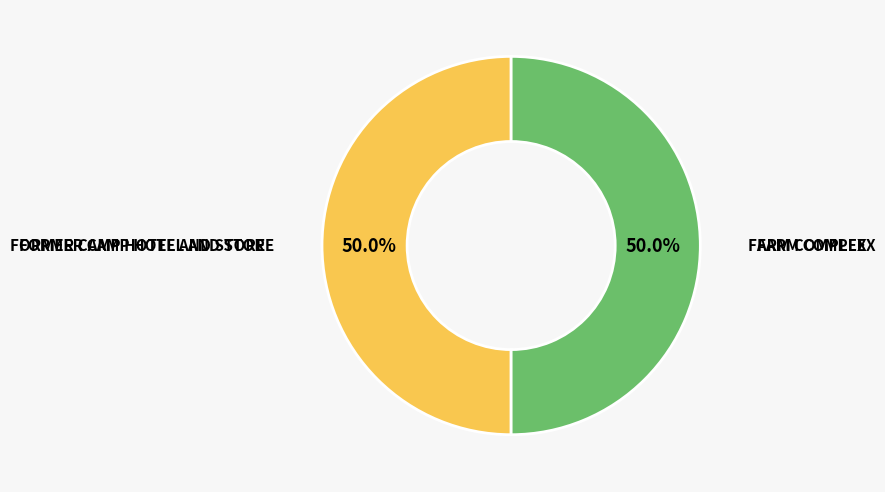

Approximately how many times larger is the value at FORMER CAMP HOTEL AND STORE compared to FARM COMPLEX?

1.0